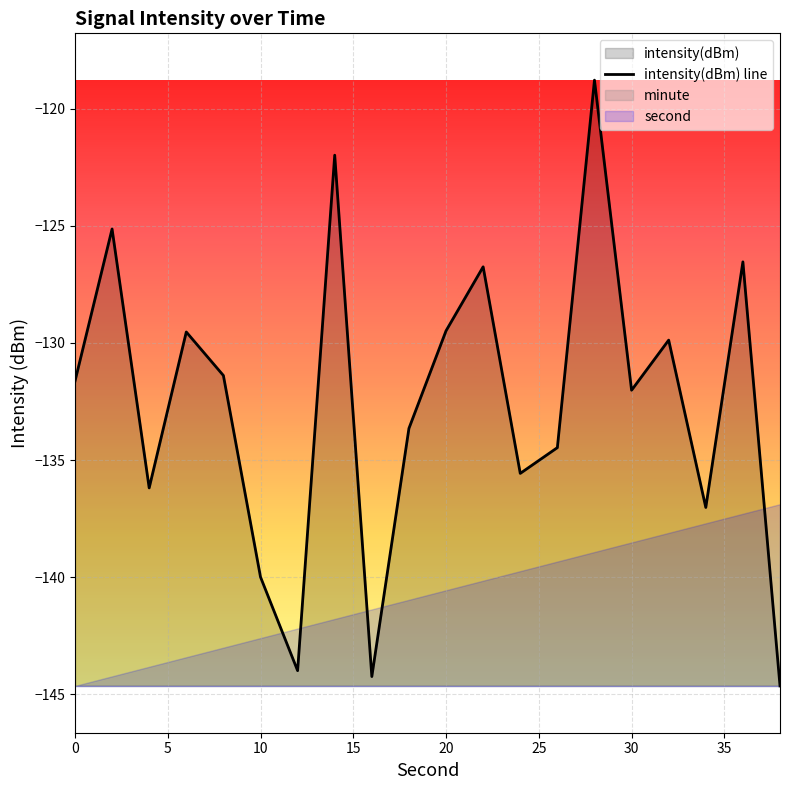

What is the lowest value of the intensity(dBm) line series?

-144.7